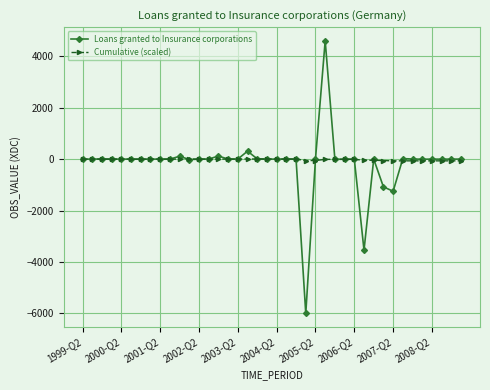

Which series has the widest spread of values?

Loans granted to Insurance corporations